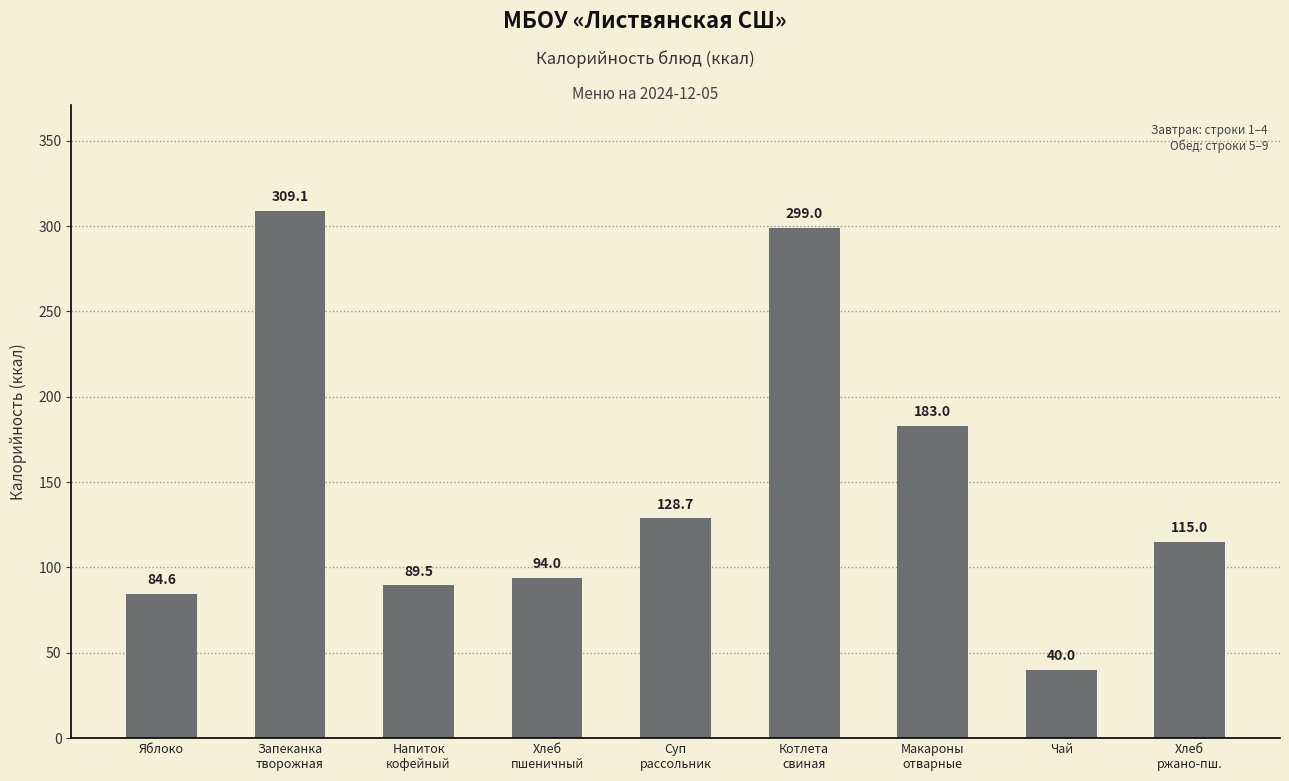

The chart shows a value of 137.5 at Хлеб
пшеничный. True or false?

False